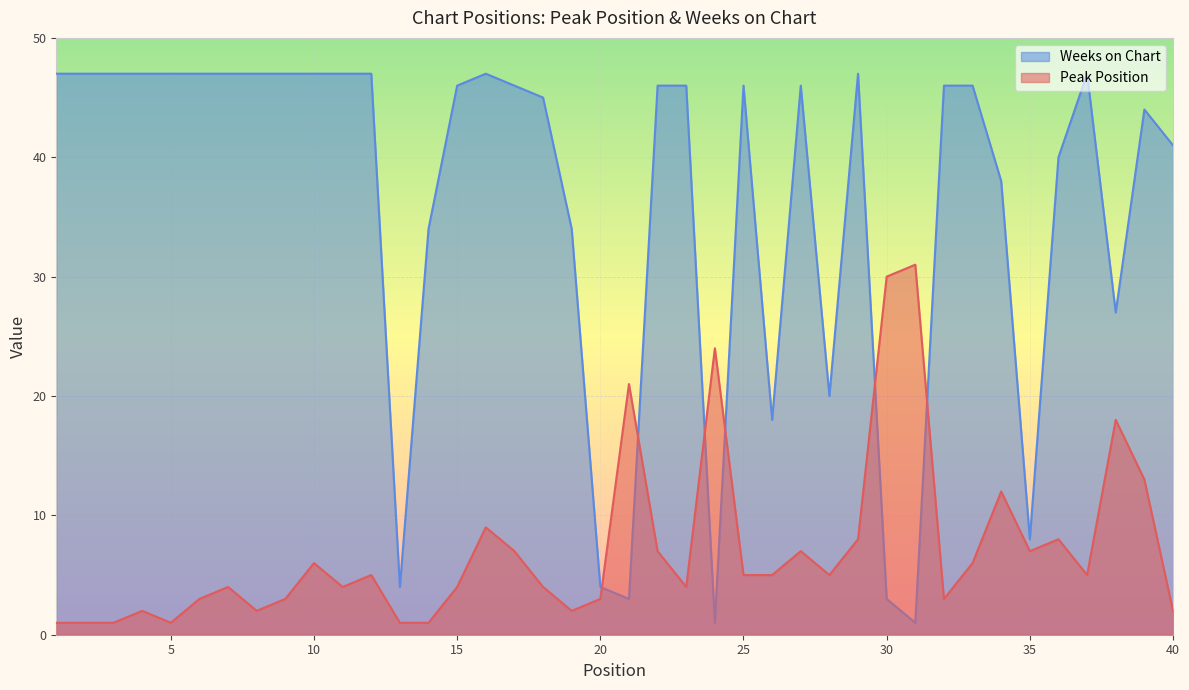

Which series has the widest spread of values?

Weeks on Chart